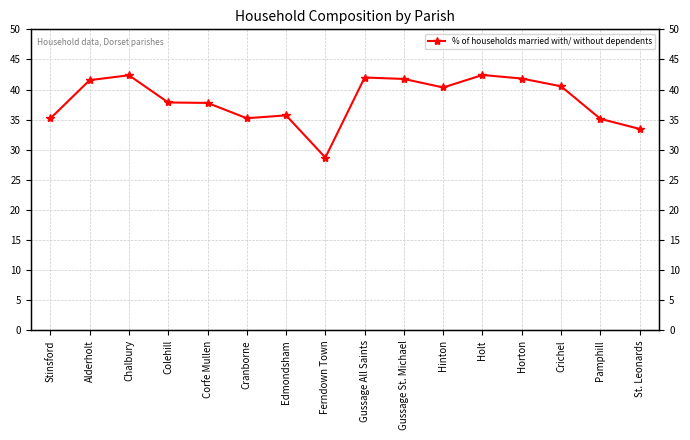

The value at Gussage St. Michael is 75.0. True or false?

False